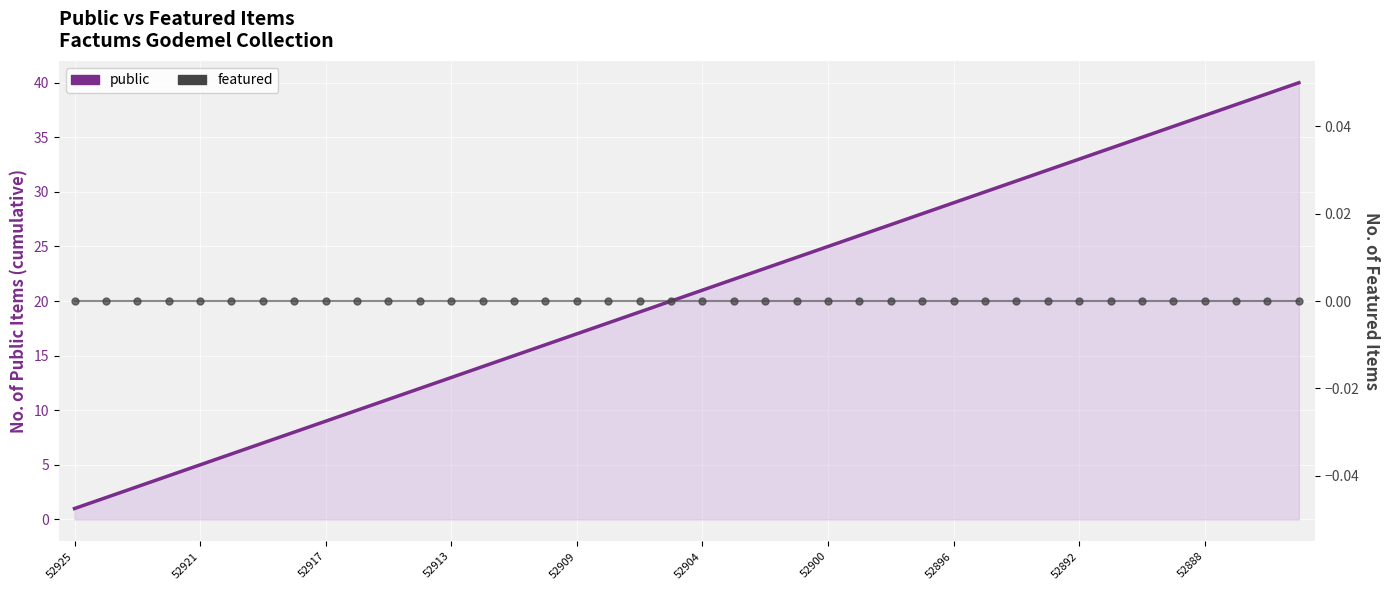

Which series contains the lowest Y value?

featured